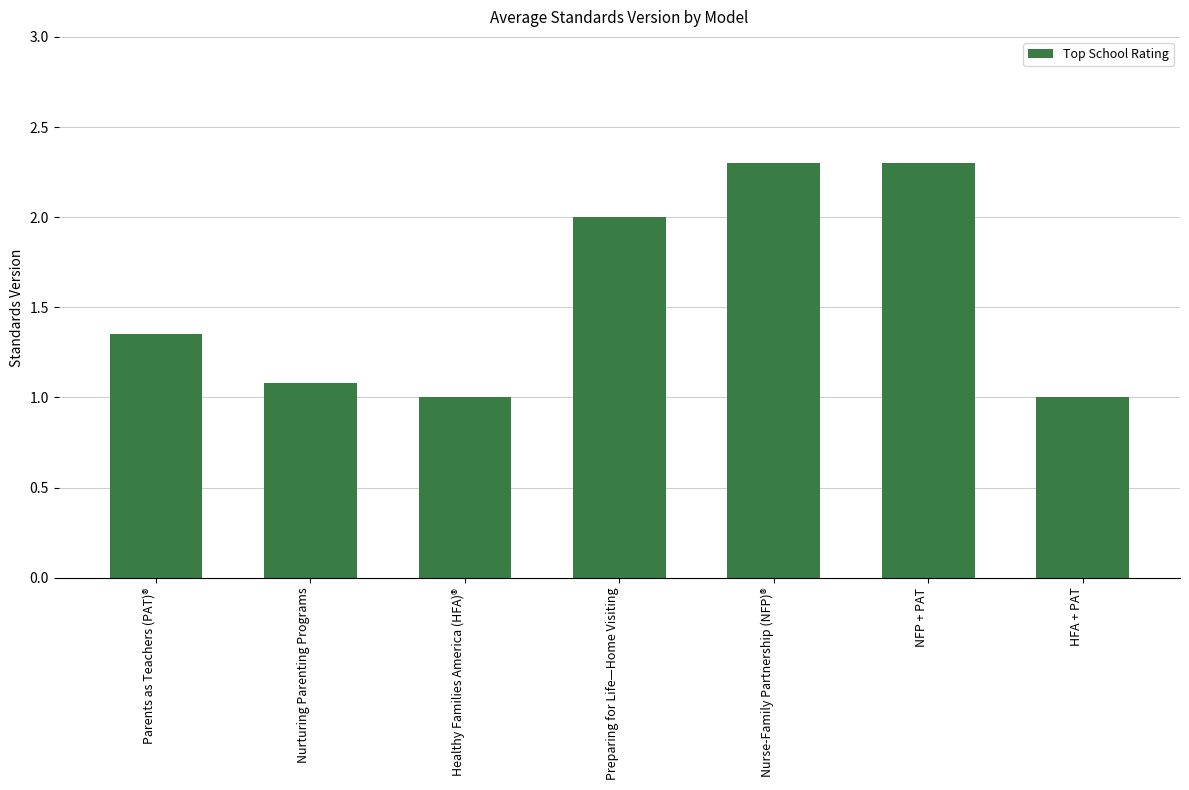

What value does the data have at HFA + PAT?

1.0